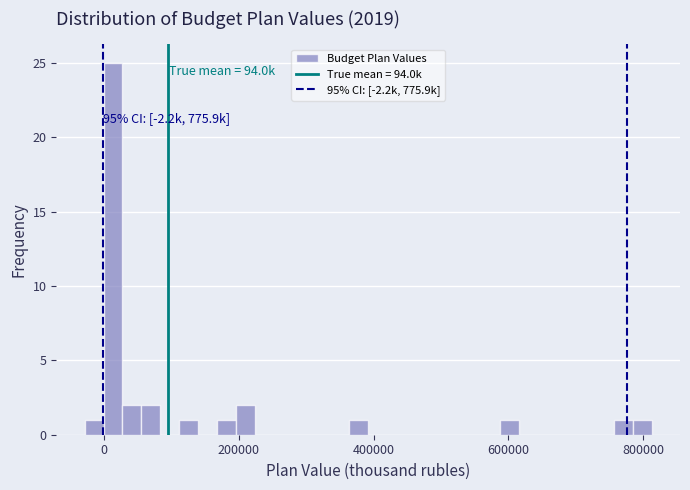

Around what value on the x-axis is the tallest bar? Give the approximate position of its centre, as read against the axis.

20000